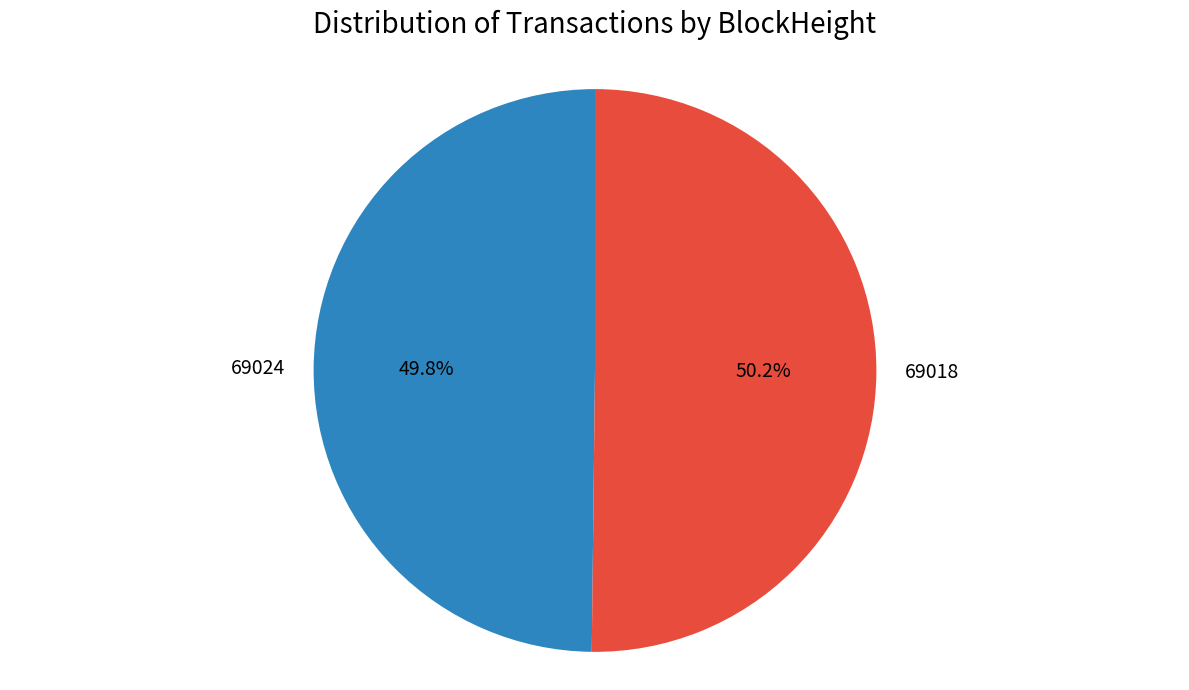

Count the number of slices in the pie.

2